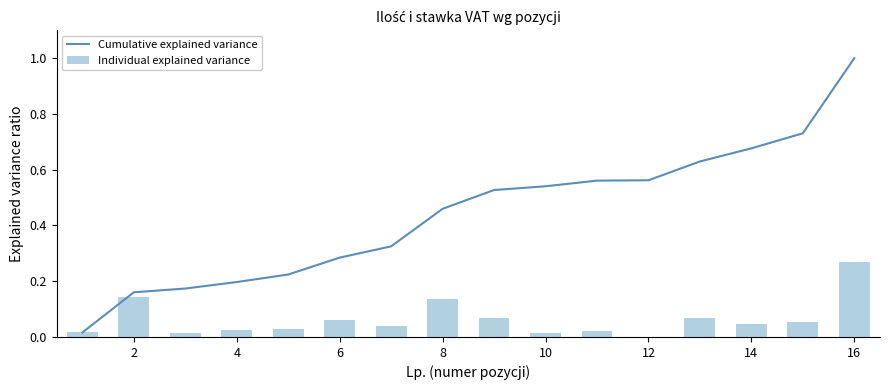

True or false: Cumulative explained variance has a value of 1.0 at 16.

True